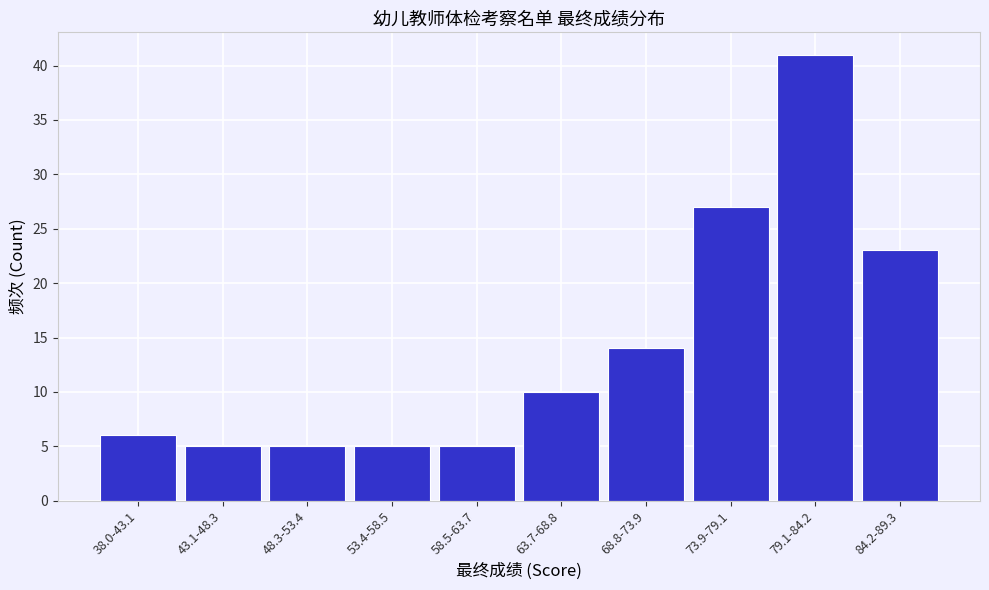

Reading left to right, what are all the values shown in this chart?

38.0-43.1=6	43.1-48.3=5	48.3-53.4=5	53.4-58.5=5	58.5-63.7=5	63.7-68.8=10	68.8-73.9=14	73.9-79.1=27	79.1-84.2=41	84.2-89.3=23